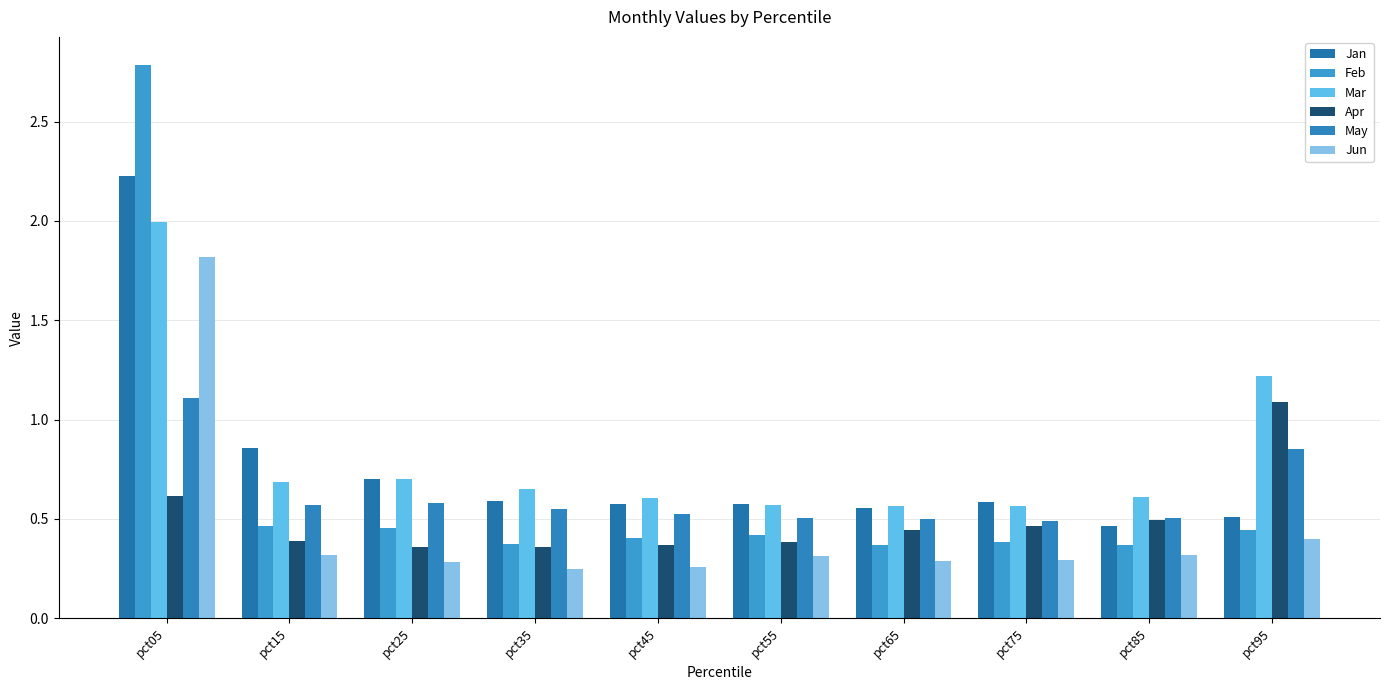

True or false: Feb has a value of 0.7 at pct55.

False